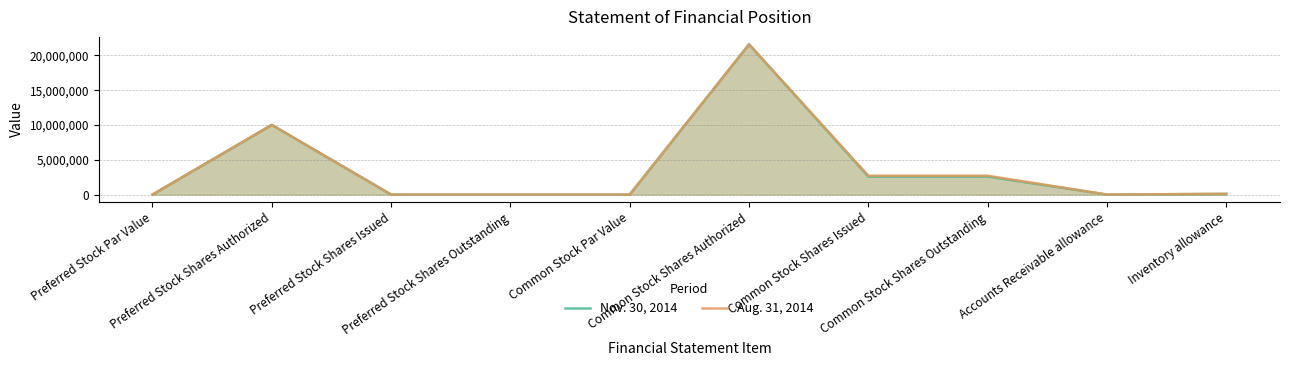

List the labels in order of Nov. 30, 2014 value, largest first.

Common Stock Shares Authorized, Preferred Stock Shares Authorized, Common Stock Shares Issued, Common Stock Shares Outstanding, Inventory allowance, Preferred Stock Par Value, Preferred Stock Shares Issued, Preferred Stock Shares Outstanding, Common Stock Par Value, Accounts Receivable allowance